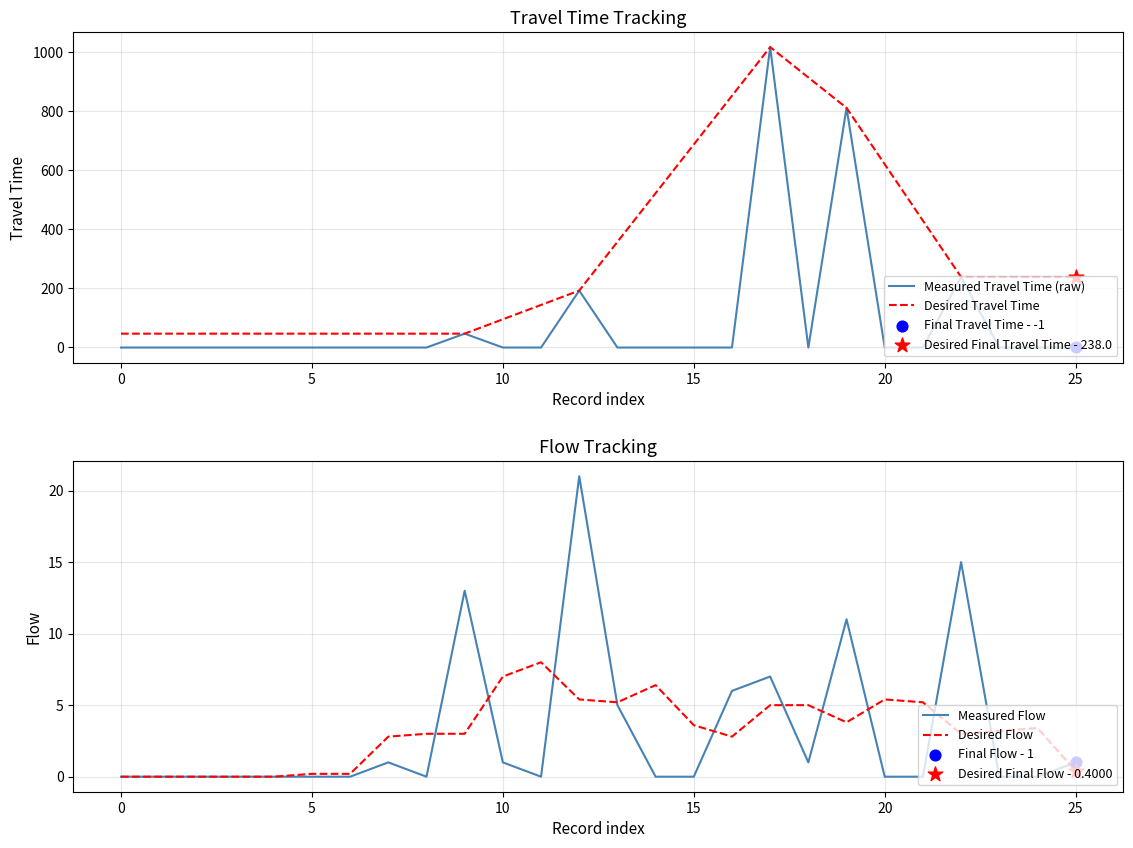

Is the value of Measured Flow at 21 greater than the value of Measured Travel Time (raw) at 13?

Yes